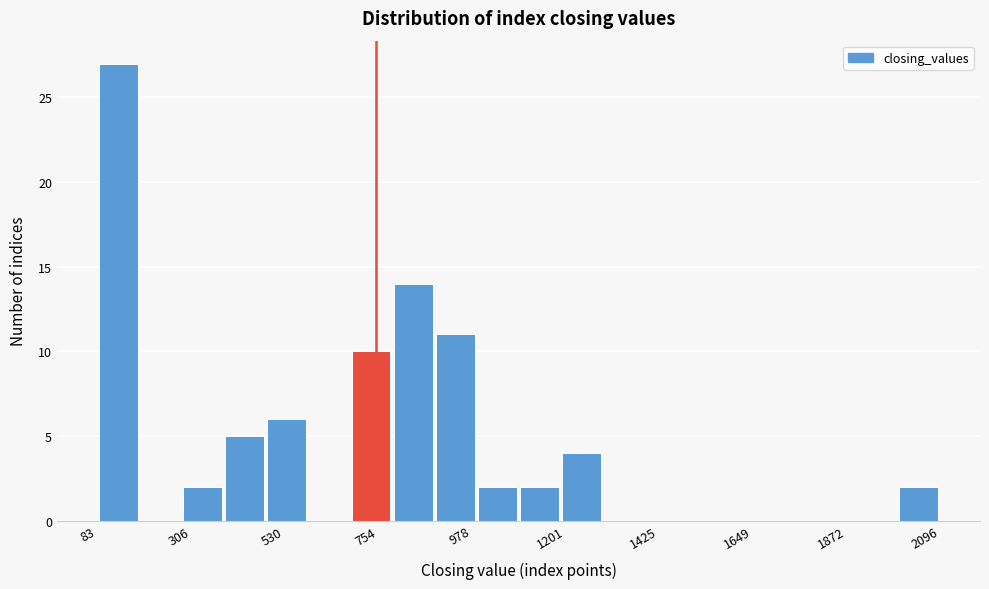

Around what value on the x-axis is the tallest bar? Give the approximate position of its centre, as read against the axis.

150